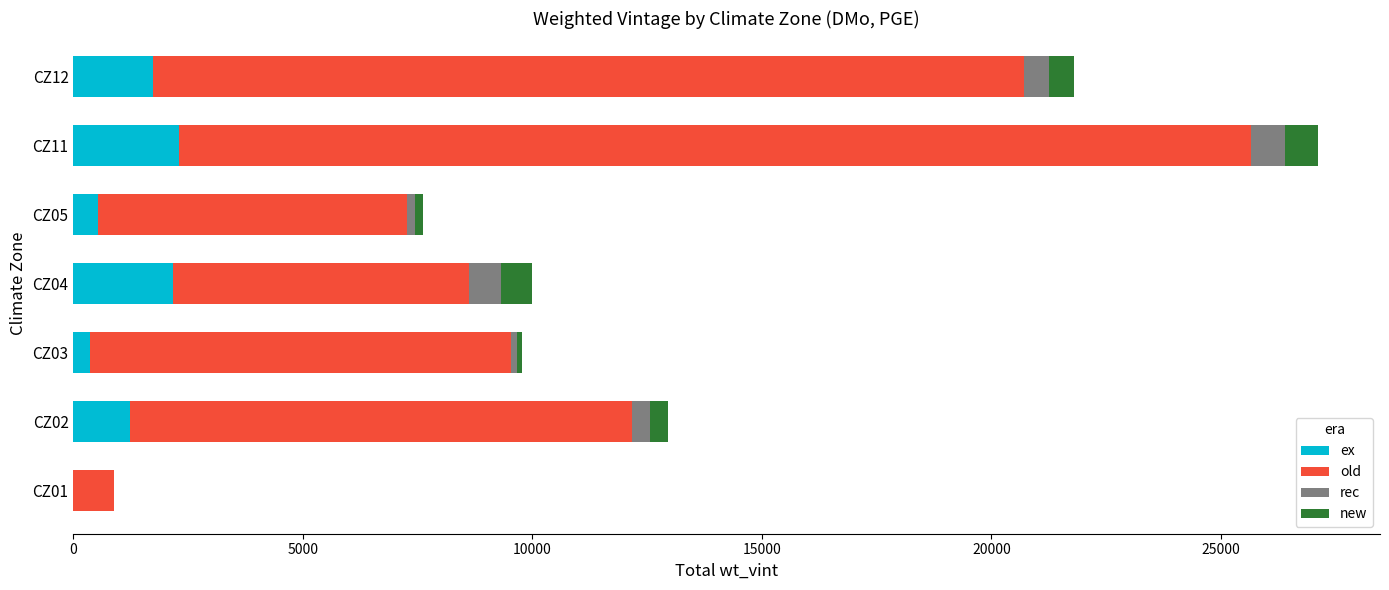

At which category is the sum across all series the highest?

CZ11